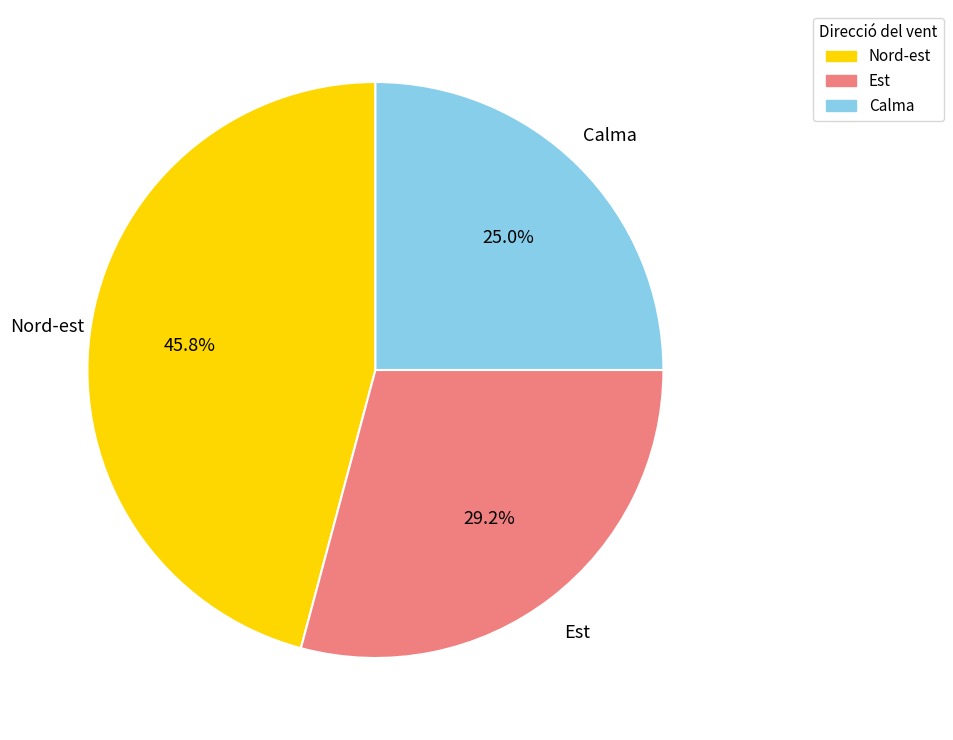

Approximately how many times larger is the value at Calma compared to Est?

0.9